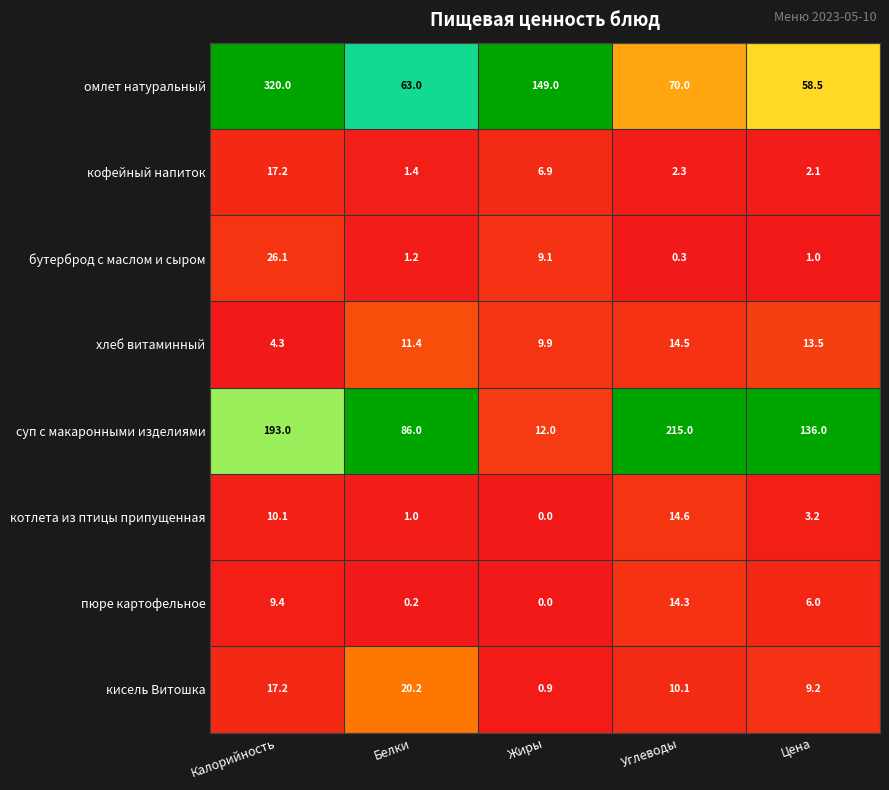

The value of суп с макаронными изделиями at Цена is 188.2. True or false?

False